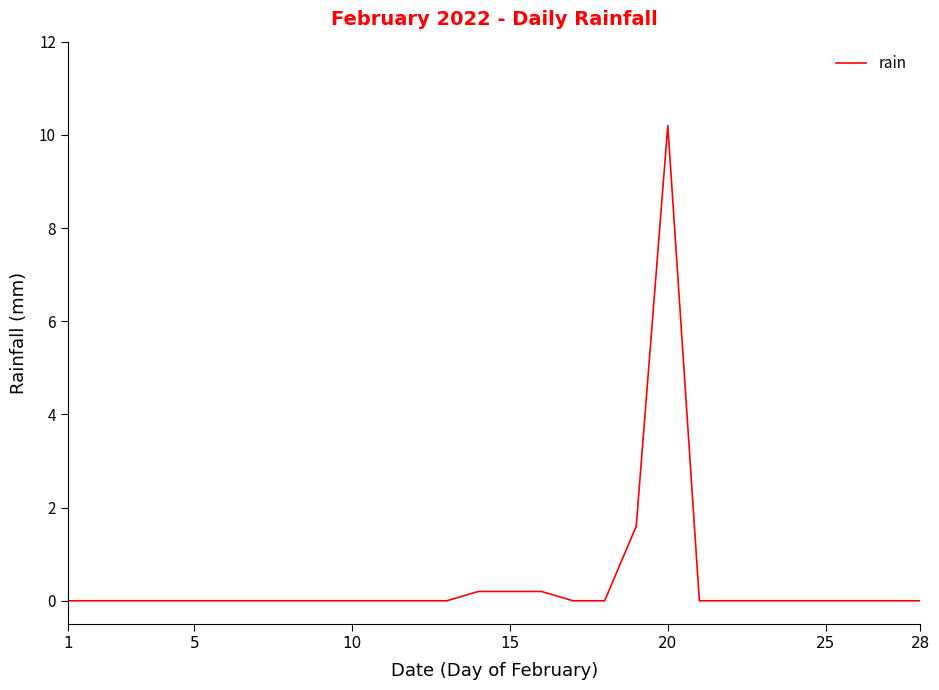

What is the difference between the maximum and minimum values?

10.2